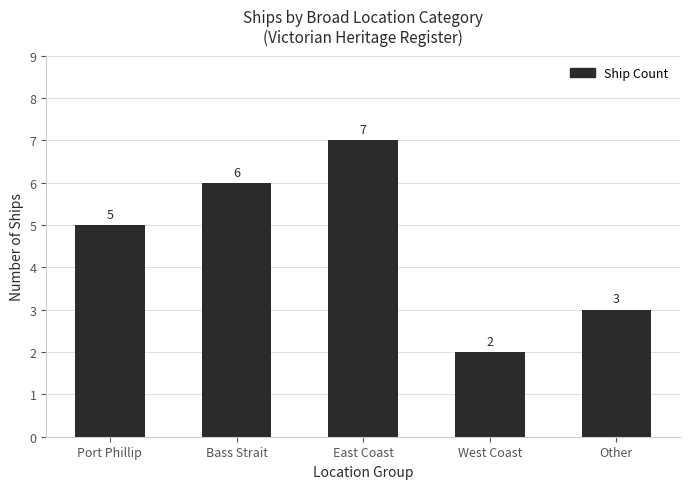

What is the ratio of the value at Bass Strait to the value at West Coast?

3.0